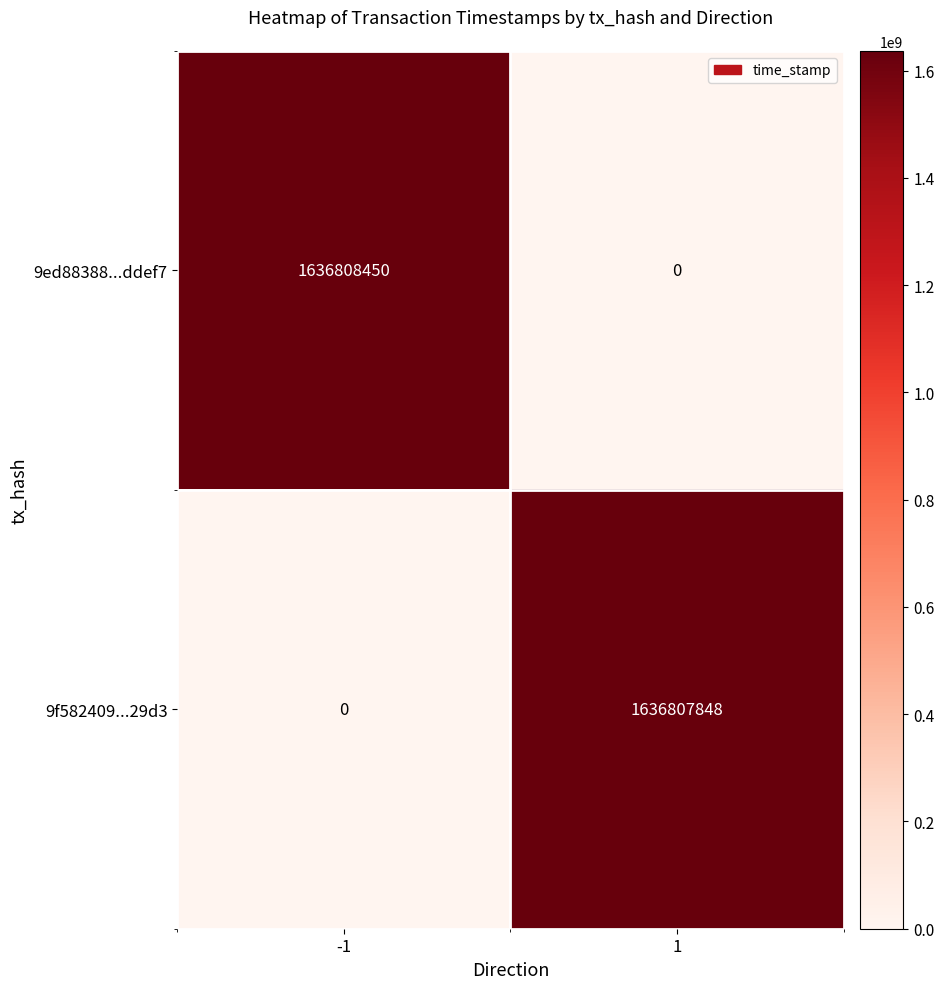

What is the difference between the 9ed88388...ddef7 values at 1 and -1?

1636808450